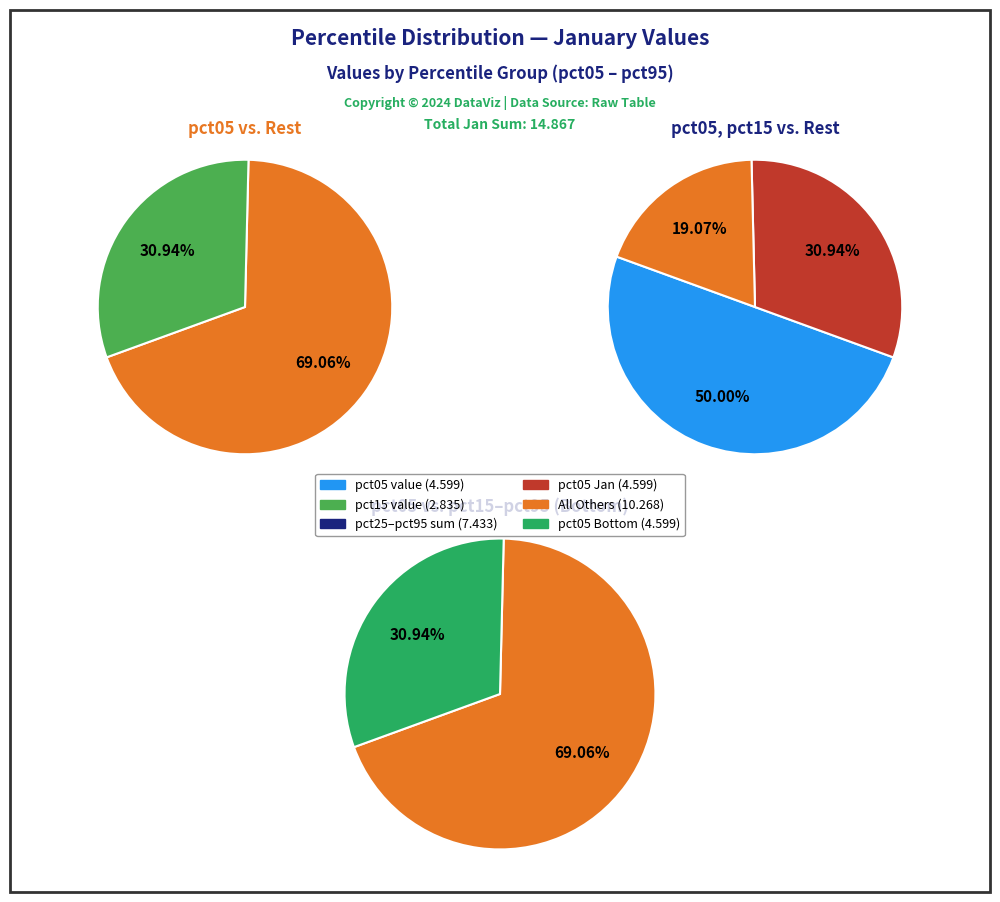

What is the largest slice in the pie chart?

pct05